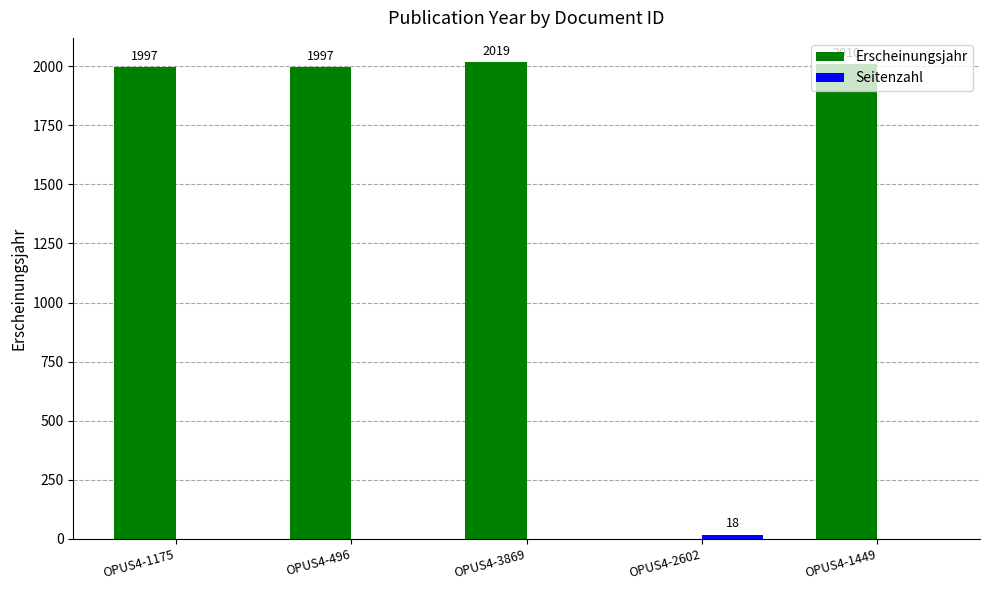

At which label does Erscheinungsjahr reach its peak?

OPUS4-3869